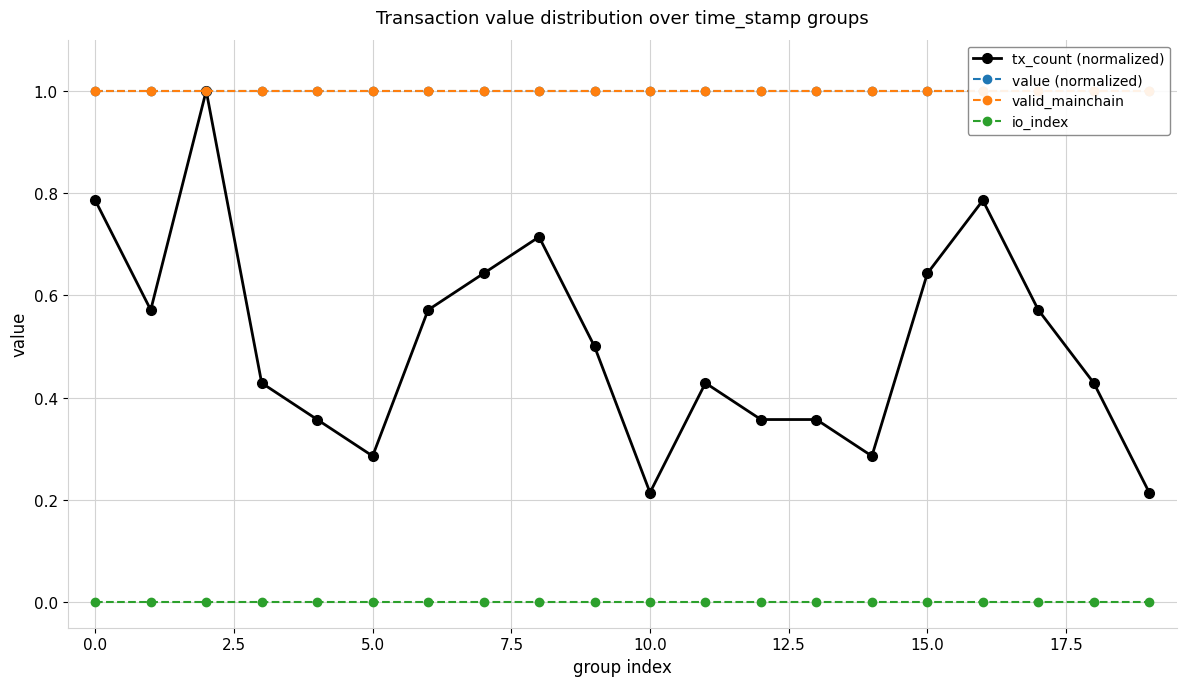

What is the highest value of the tx_count (normalized) series?

1.0